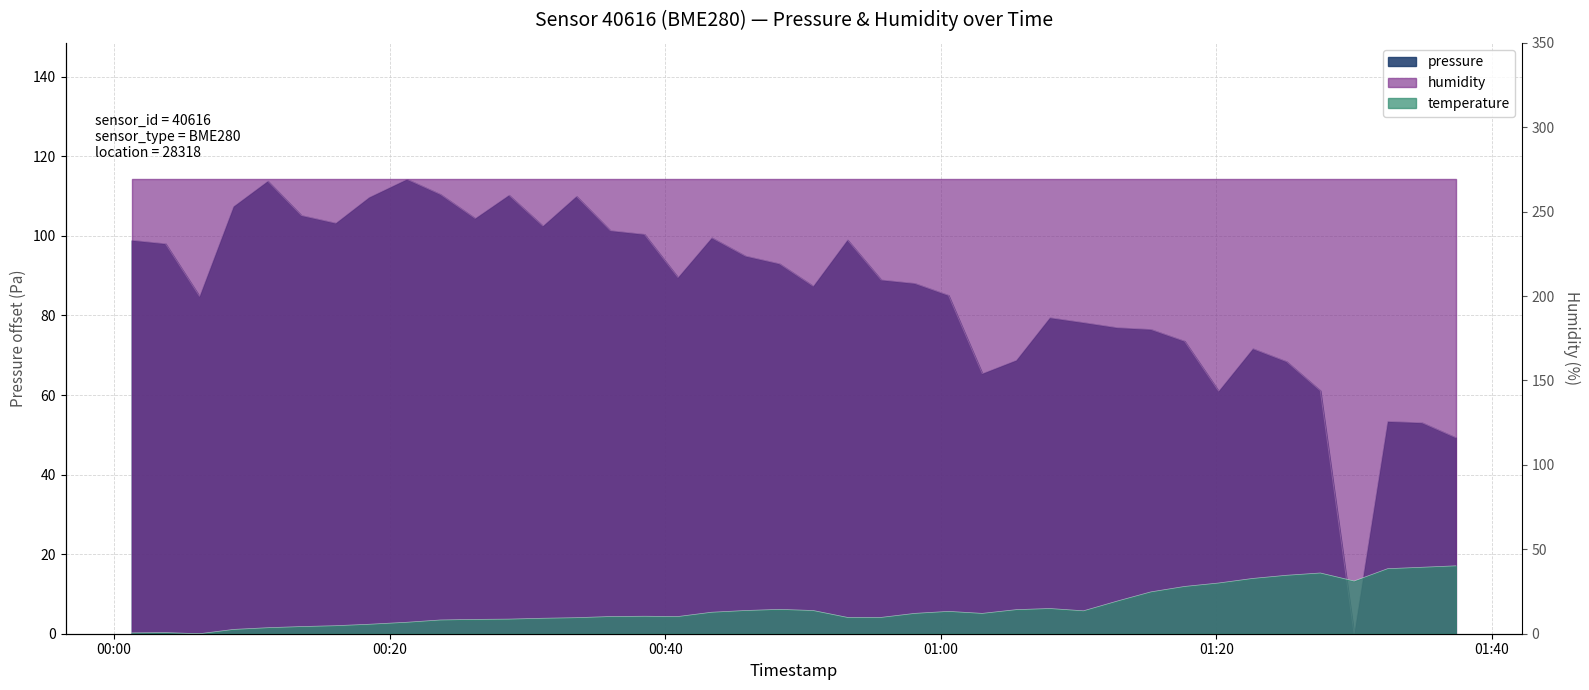

Is the value of temperature at 2023-02-14T00:11:09 greater than the value of pressure at 2023-02-14T00:28:39?

No